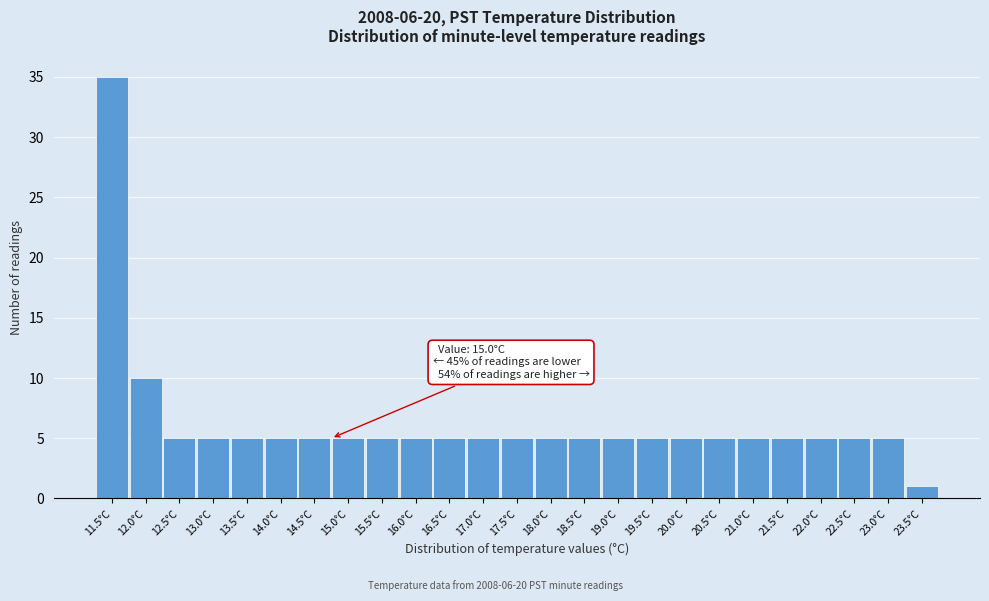

Reading left to right, extract all data points from this chart.

11.5°C=35	12.0°C=10	12.5°C=5	13.0°C=5	13.5°C=5	14.0°C=5	14.5°C=5	15.0°C=5	15.5°C=5	16.0°C=5	16.5°C=5	17.0°C=5	17.5°C=5	18.0°C=5	18.5°C=5	19.0°C=5	19.5°C=5	20.0°C=5	20.5°C=5	21.0°C=5	21.5°C=5	22.0°C=5	22.5°C=5	23.0°C=5	23.5°C=1